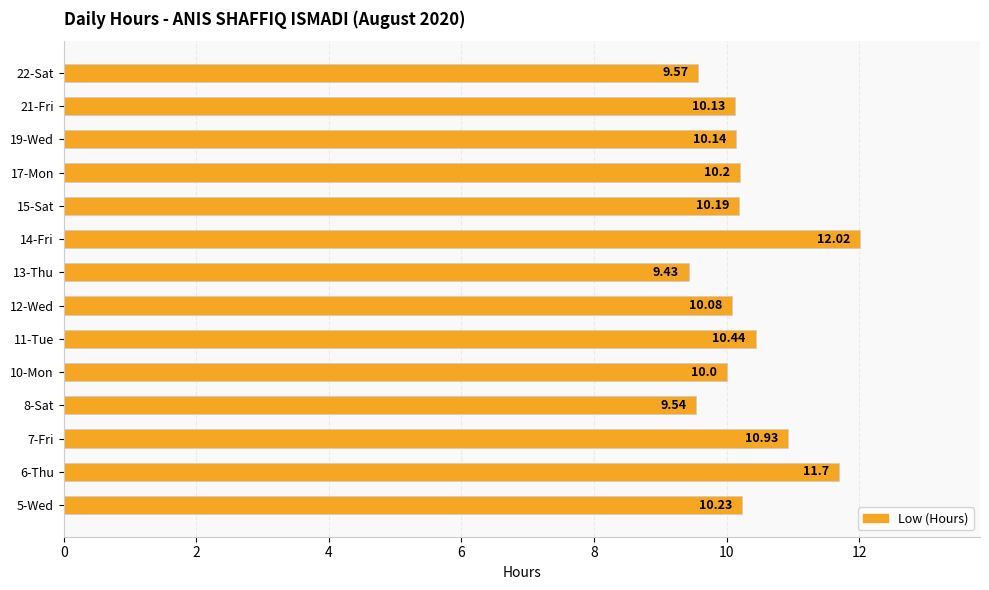

How many data points are less than 10?

3